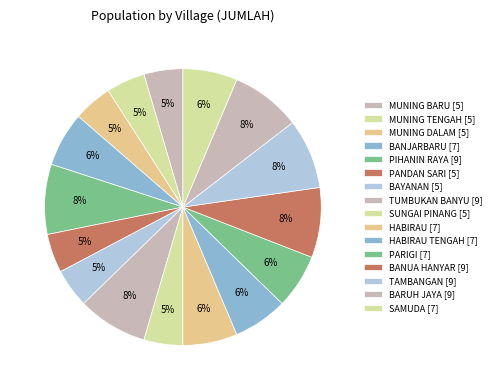

How many slices are in this pie chart?

16